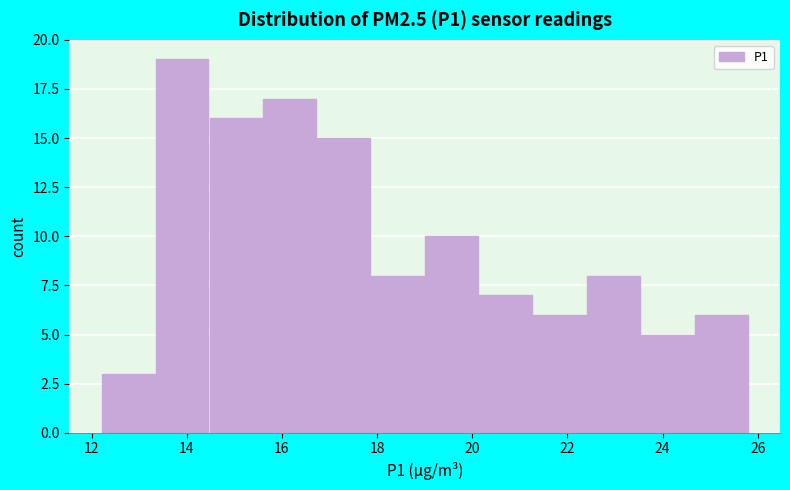

What is the height of the bar covering 22.4 to 23.6 on the x-axis? Neither the bar edges nor the heights are printed on the chart, so give them approximately, as read against the axes.

8